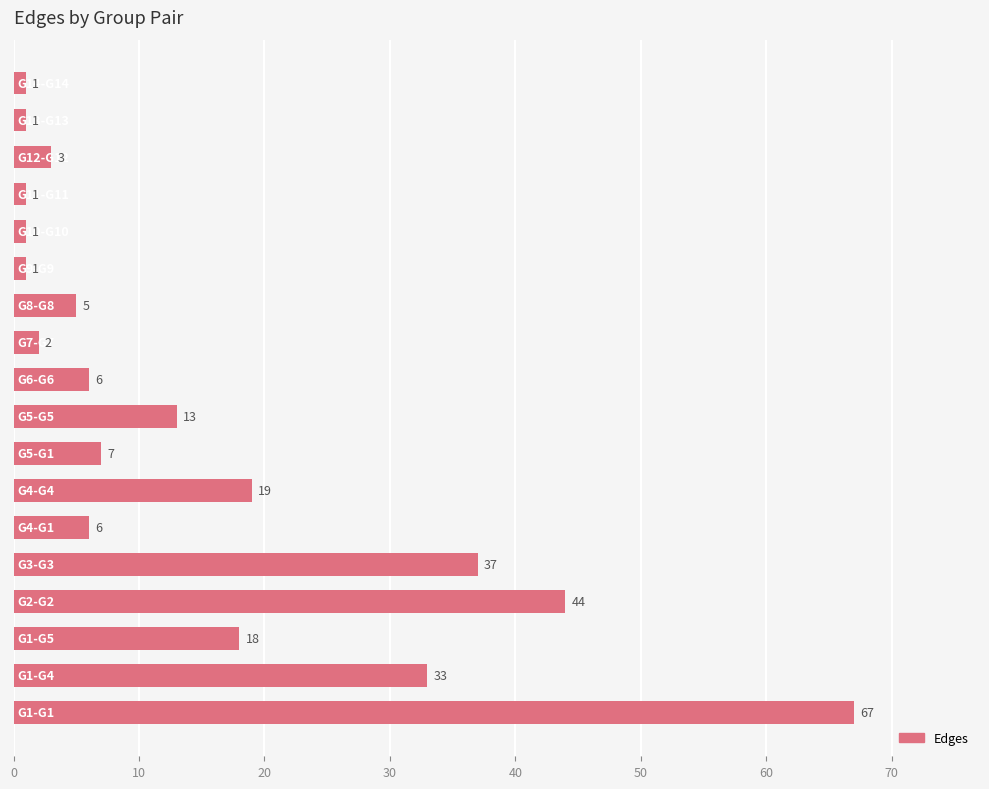

What is the change in value from G10-G10 to G12-G12?

+2